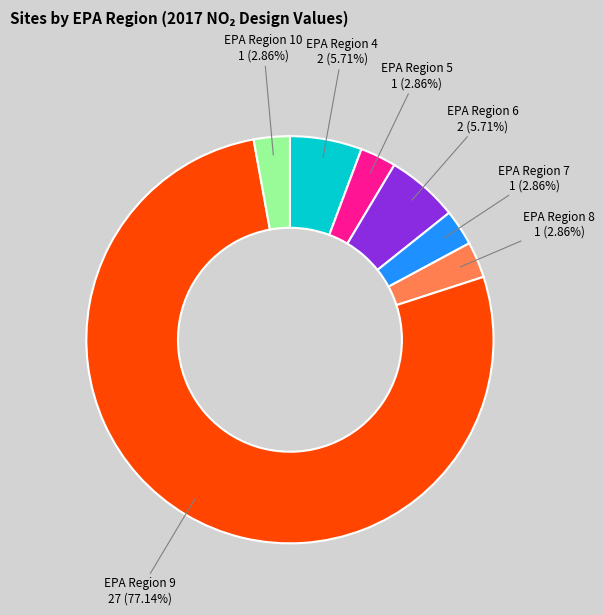

Does EPA Region 5 represent more than half of the total?

No